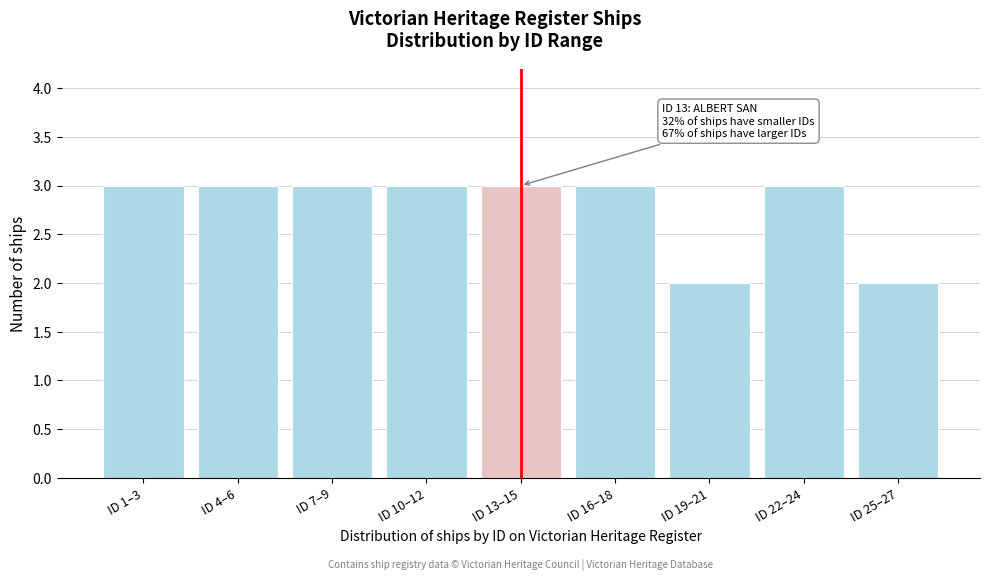

Reading right to left, transcribe all the data shown in this chart.

2	3	2	3	3	3	3	3	3